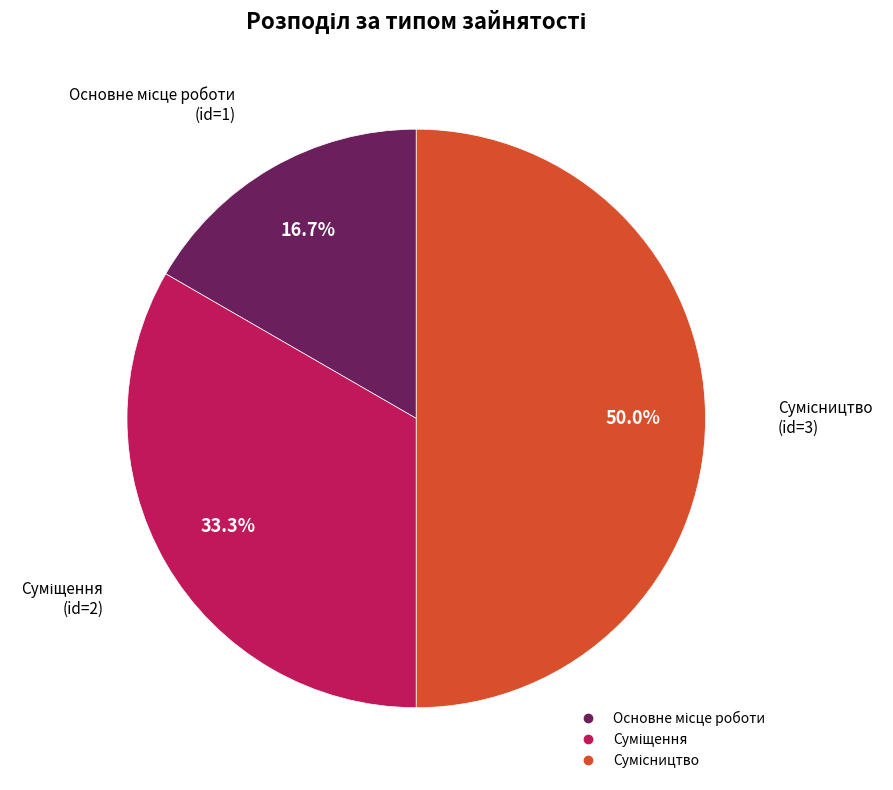

Is it true that Основне місце роботи is 26% of the pie?

False